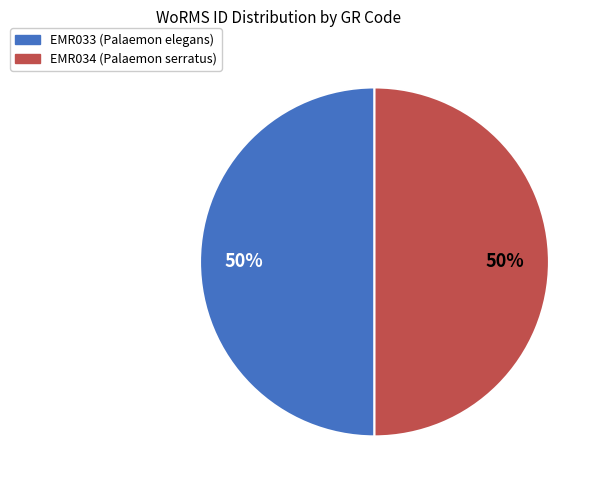

To the nearest percent, what percentage of the pie is EMR034 (Palaemon serratus)?

50%